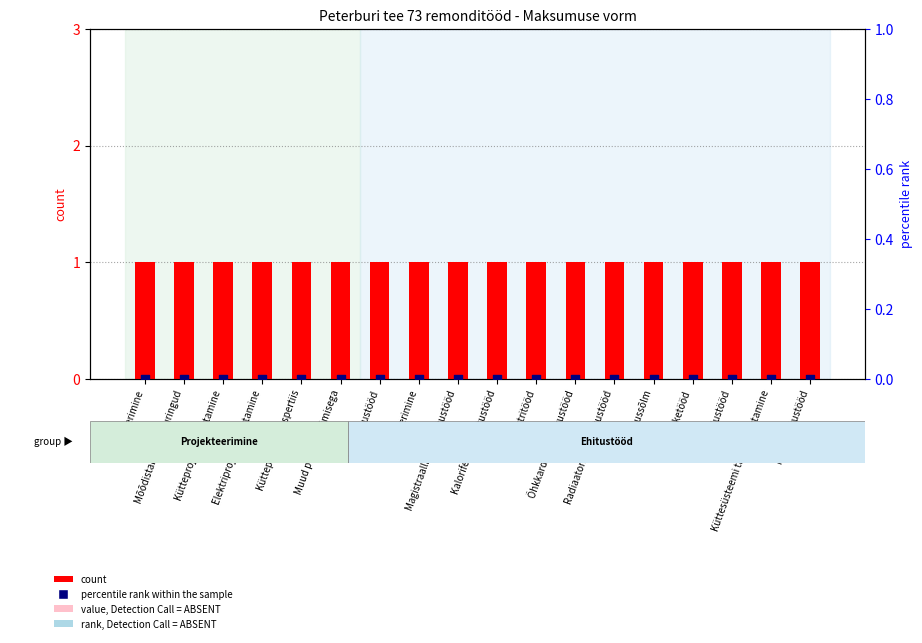

Which series contains the lowest Y value?

percentile rank within the sample